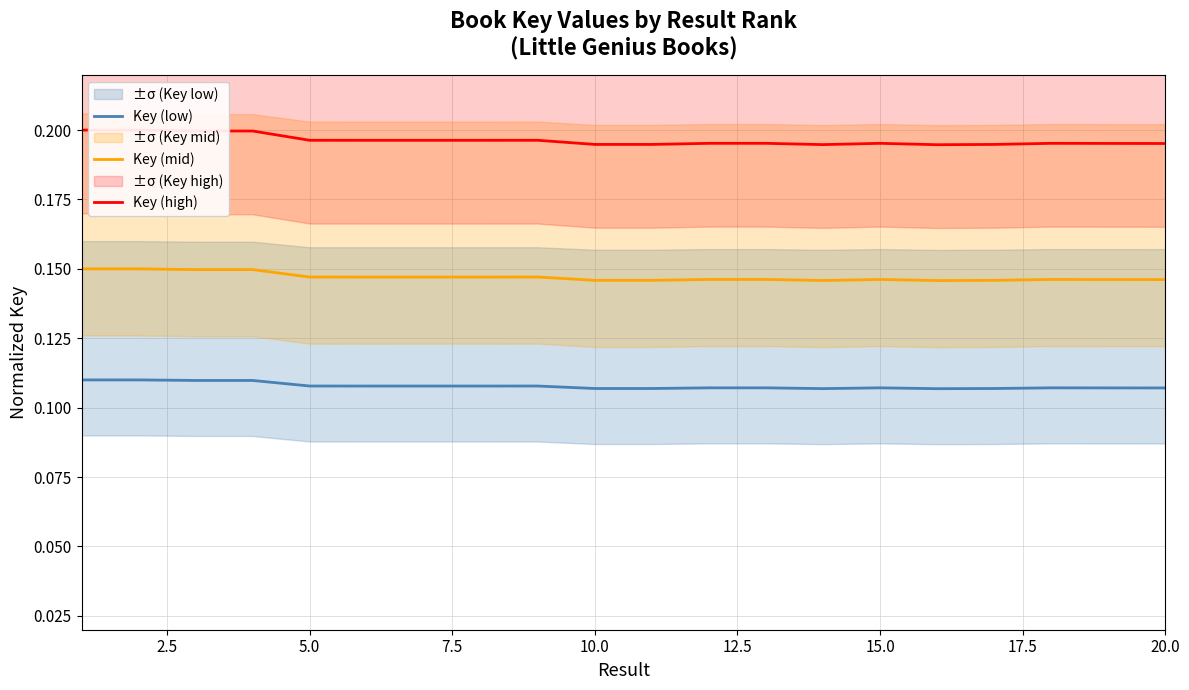

How many series are shown in this chart?

3